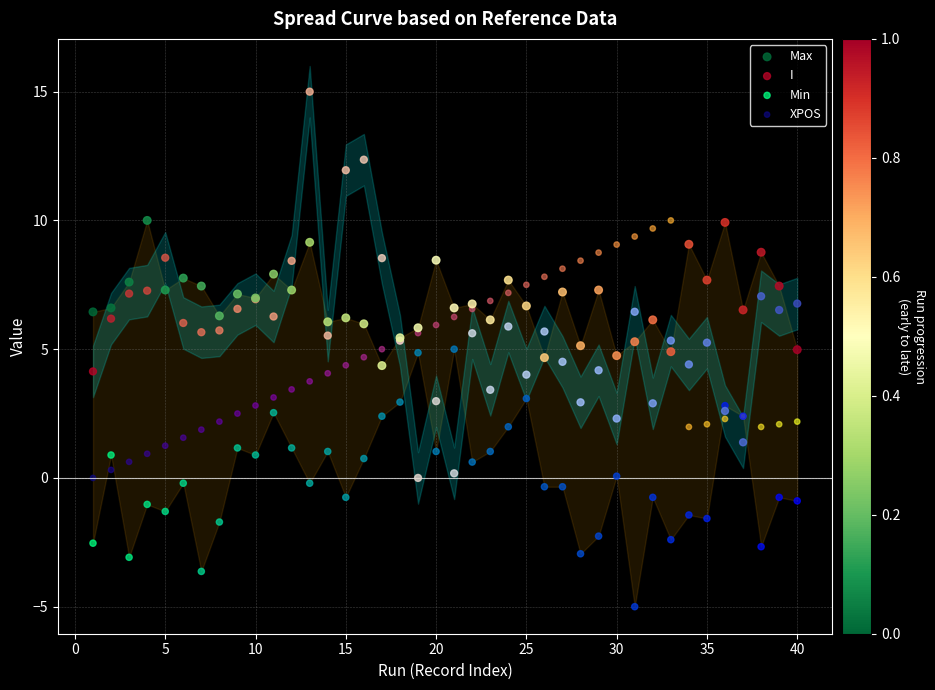

Which series contains the highest Y value?

I